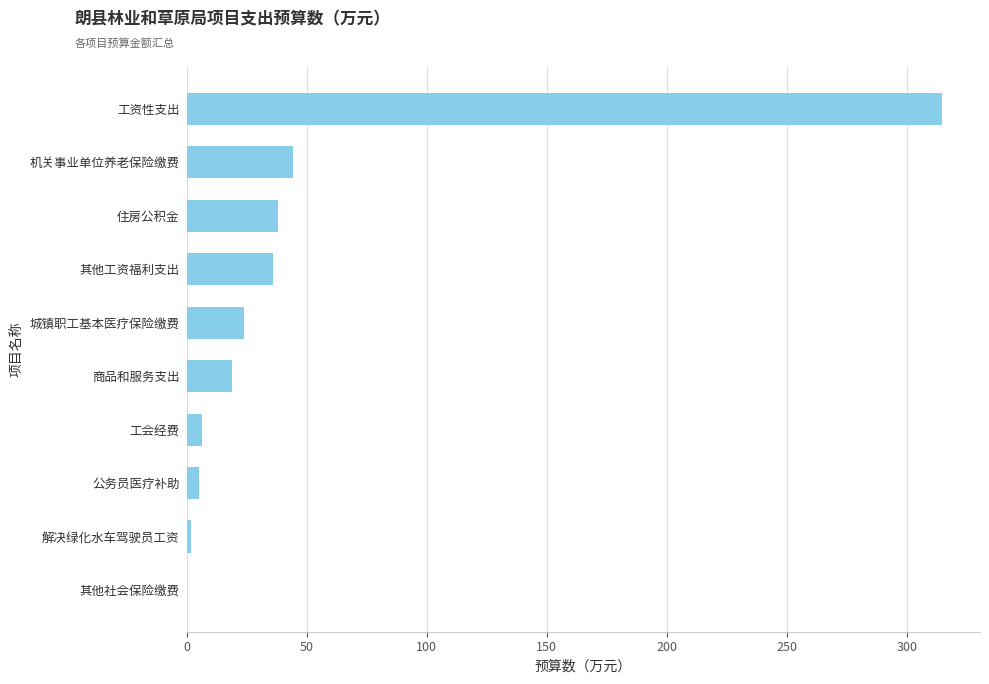

Read the value at 城镇职工基本医疗保险缴费.

24.1